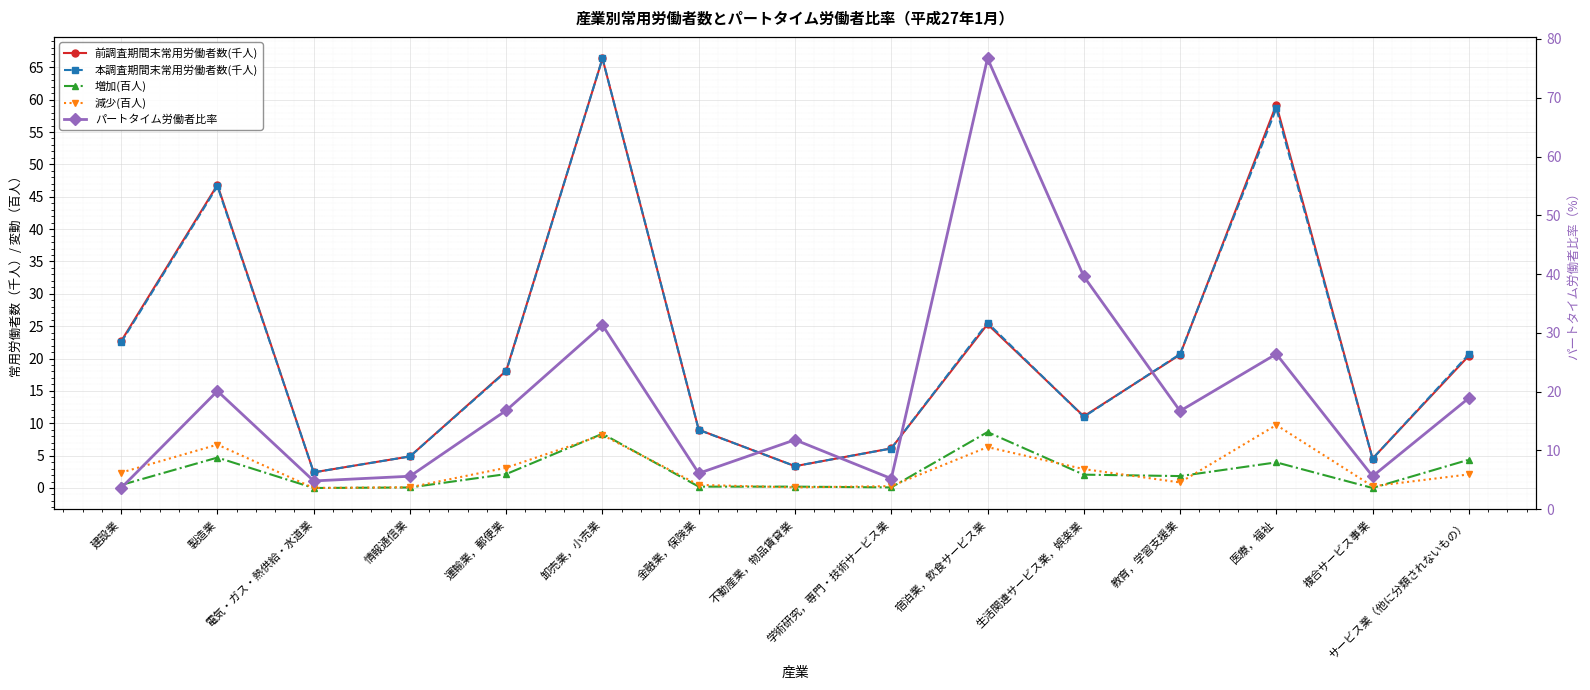

The value of パートタイム労働者比率 at 不動産業，物品賃貸業 is 11.8. True or false?

True